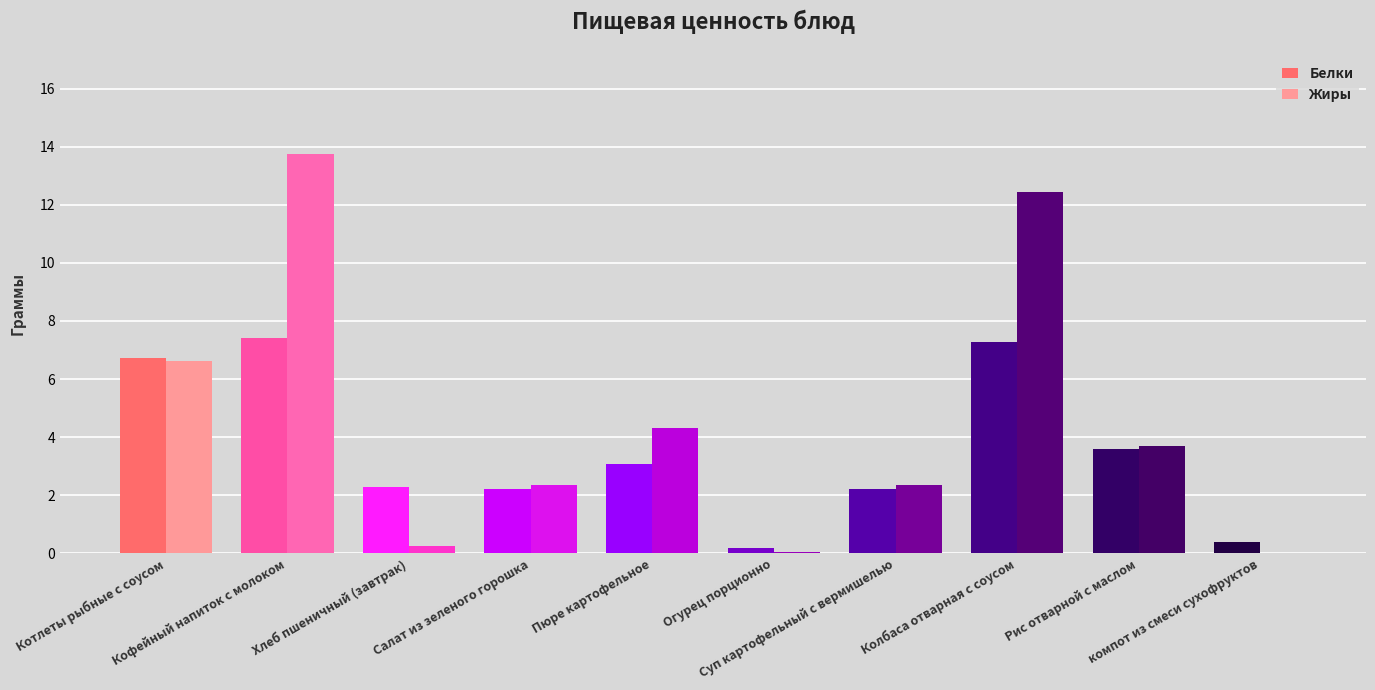

Between Хлеб пшеничный (завтрак) and Колбаса отварная с соусом, which series saw the biggest shift?

Жиры